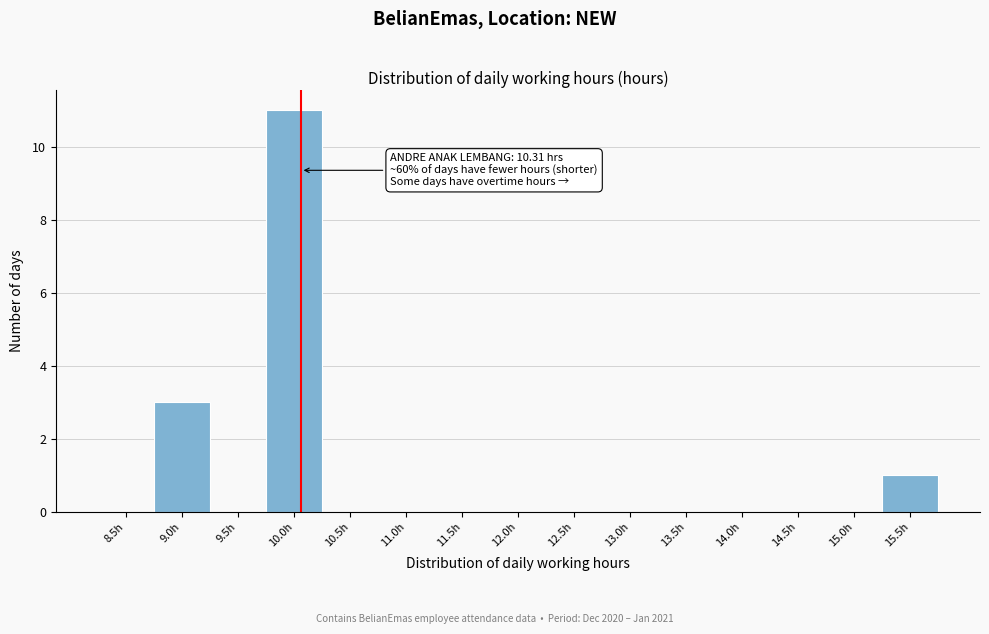

Reading left to right, list all the values displayed in this chart.

8.5h=0	9.0h=3	9.5h=0	10.0h=11	10.5h=0	11.0h=0	11.5h=0	12.0h=0	12.5h=0	13.0h=0	13.5h=0	14.0h=0	14.5h=0	15.0h=0	15.5h=1